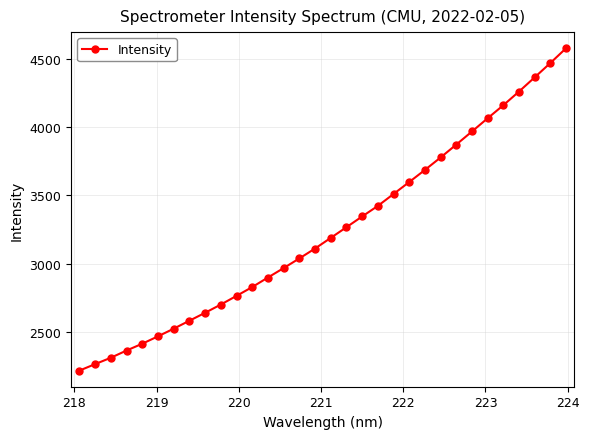

What is the average value?

3238.2